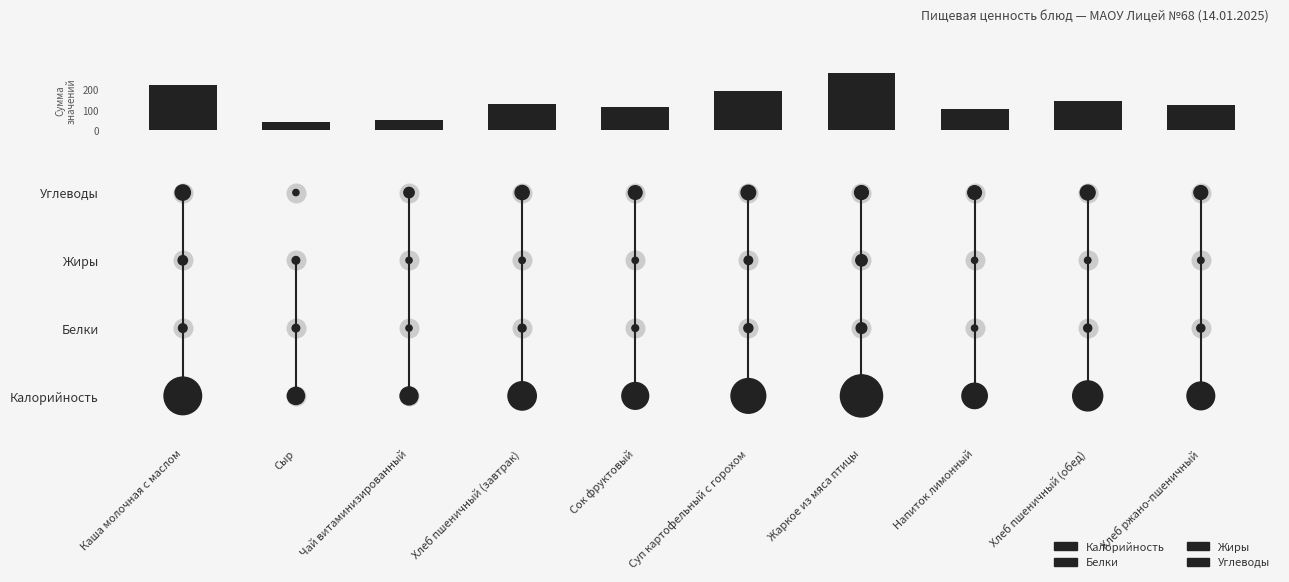

The value of Жиры at Сок фруктовый is 3. True or false?

False